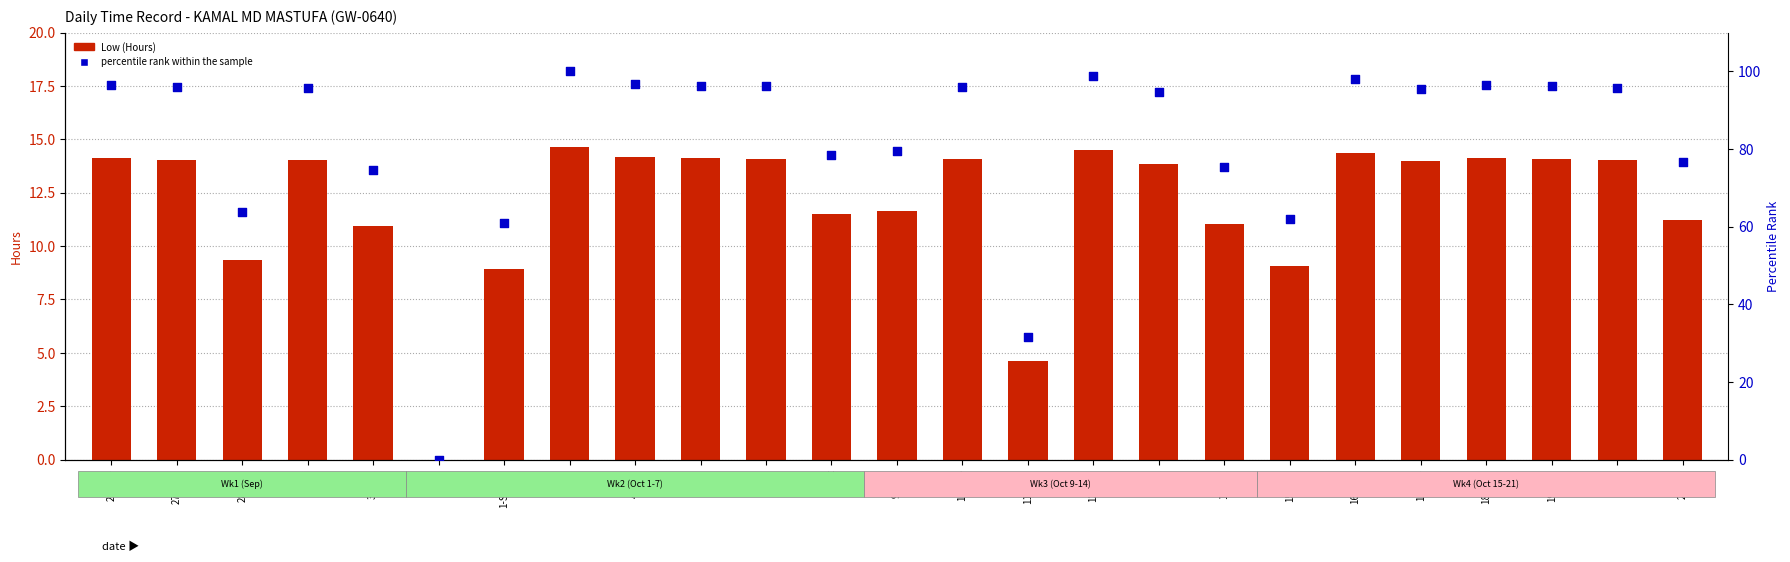

What are all the series names shown in the legend?

Low (Hours), percentile rank within the sample